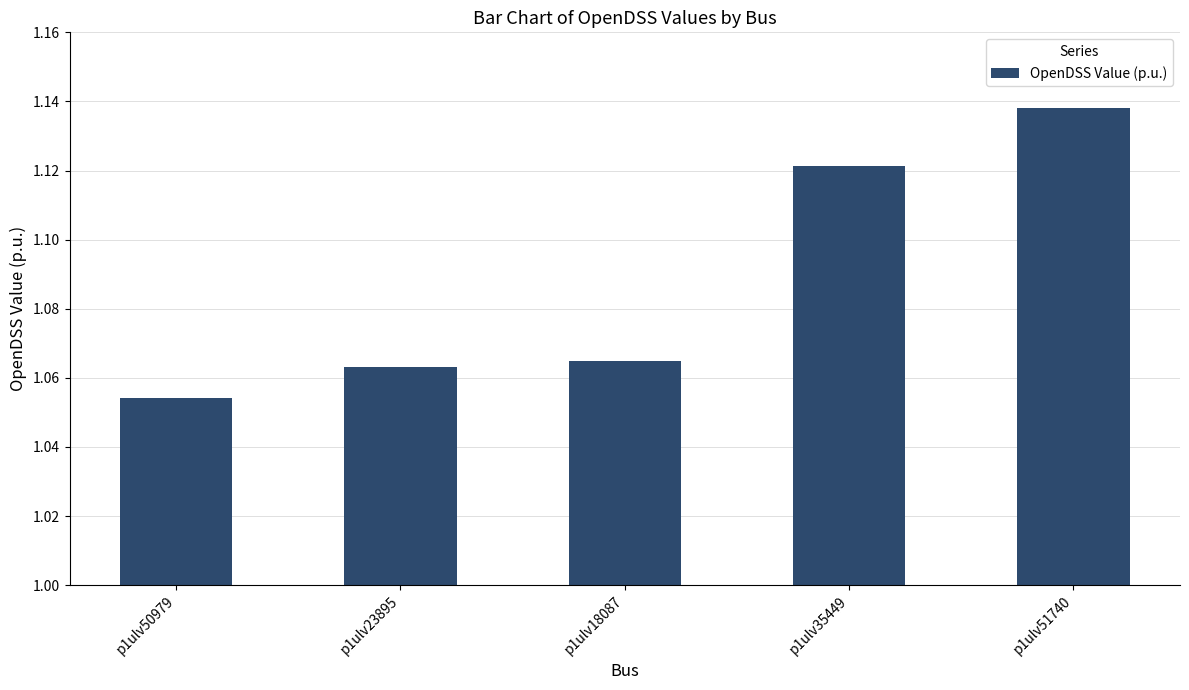

How many bars are there in total?

5